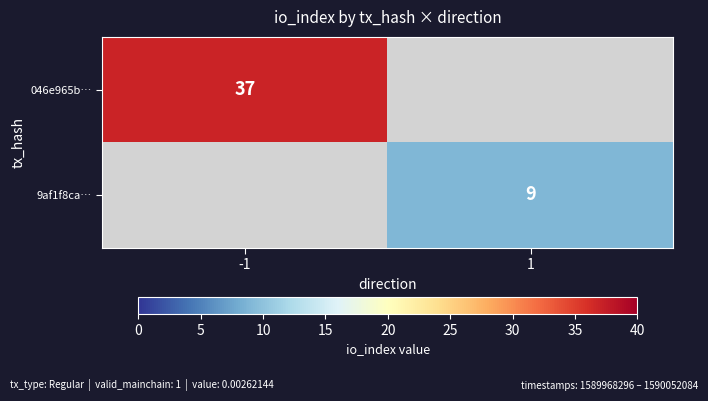

Is the value of 046e965b… at -1 greater than the value of 9af1f8ca… at 1?

Yes